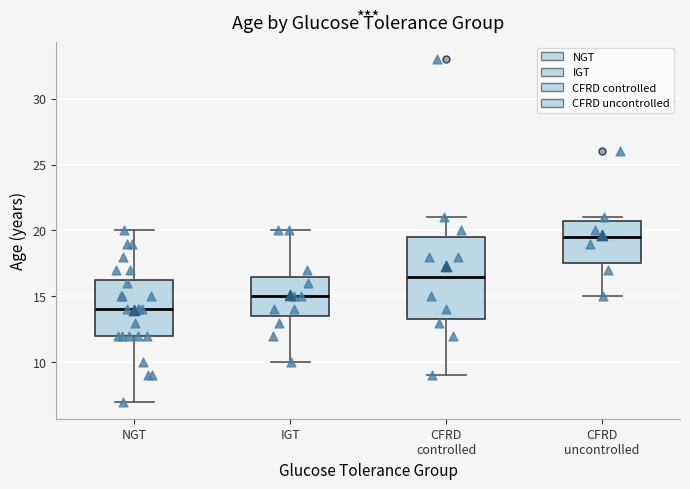

Where does the upper whisker of the box for IGT end on the y-axis? The values are not printed on the chart, so give them approximately, as read against the axis.

20.0